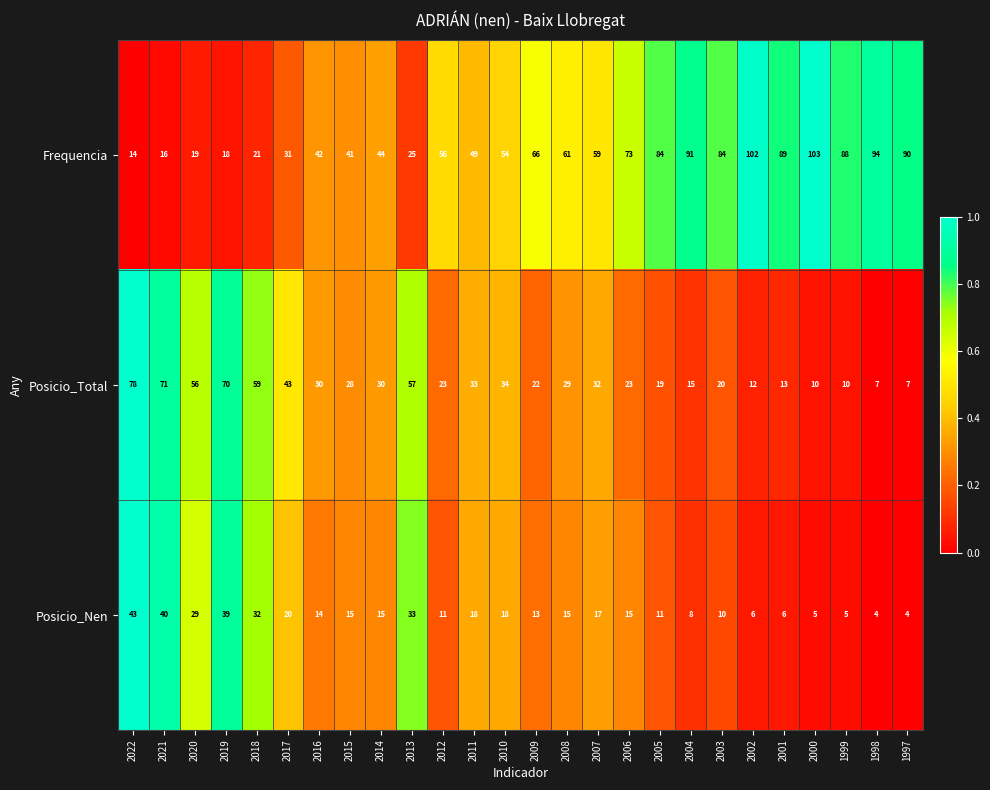

Is the value of Posicio_Nen at 2001 greater than the value of Frequencia at 2019?

No